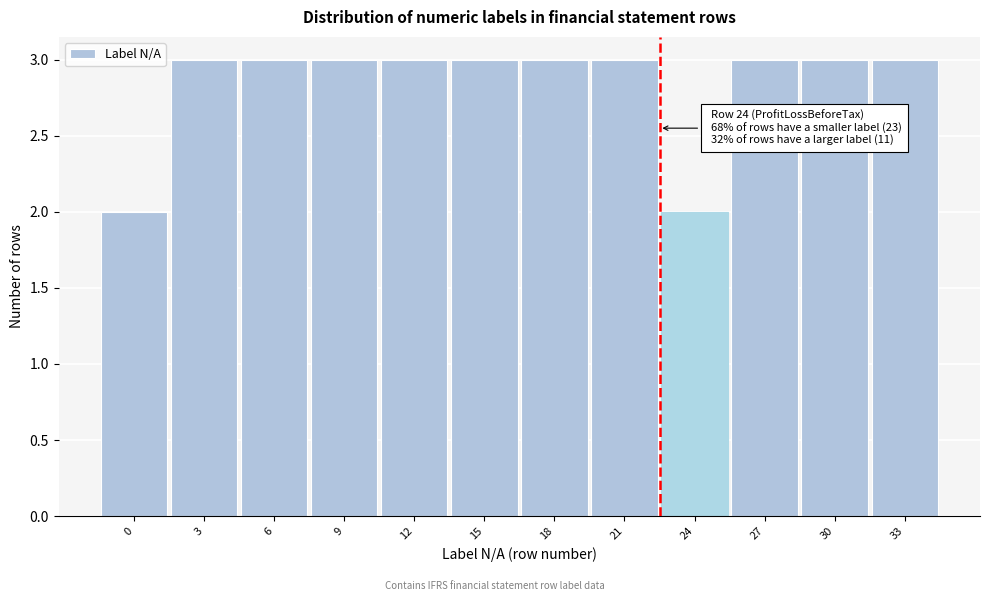

Reading left to right, transcribe all the data shown in this chart.

0=2	3=3	6=3	9=3	12=3	15=3	18=3	21=3	24=2	27=3	30=3	33=3